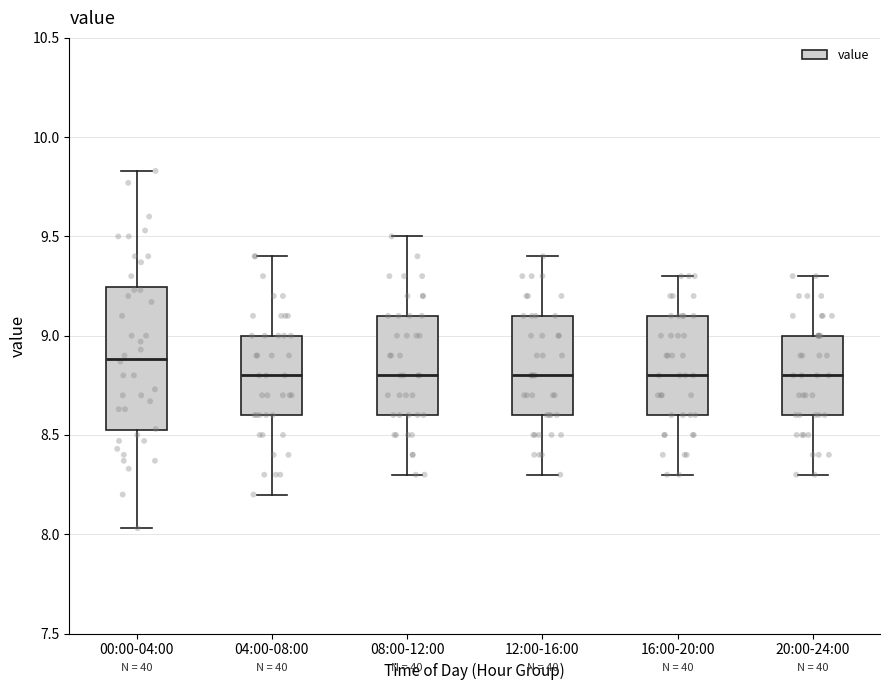

Reading left to right, read every box against the y-axis: the position of its median line, the range the box covers, and the ends of its whiskers. The values are not printed on the chart, so give them approximately, as read against the axis.

00:00-04:00: median 8.90, box 8.50 to 9.25, whiskers 8.05 to 9.85
04:00-08:00: median 8.80, box 8.60 to 9.00, whiskers 8.20 to 9.40
08:00-12:00: median 8.80, box 8.60 to 9.10, whiskers 8.30 to 9.50
12:00-16:00: median 8.80, box 8.60 to 9.10, whiskers 8.30 to 9.40
16:00-20:00: median 8.80, box 8.60 to 9.10, whiskers 8.30 to 9.30
20:00-24:00: median 8.80, box 8.60 to 9.00, whiskers 8.30 to 9.30